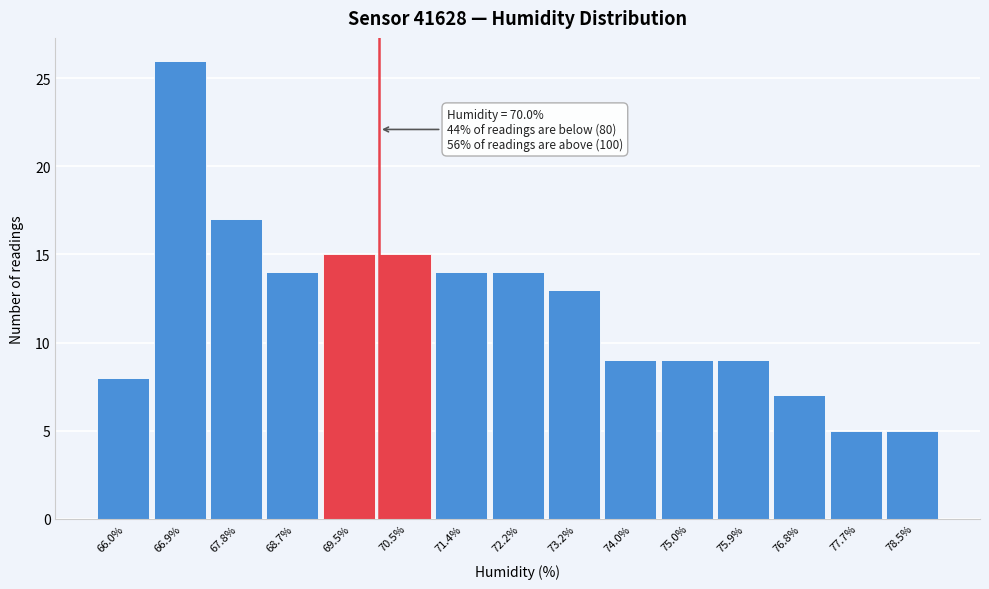

Which range on the x-axis has the tallest bar?

66.4 to 67.3